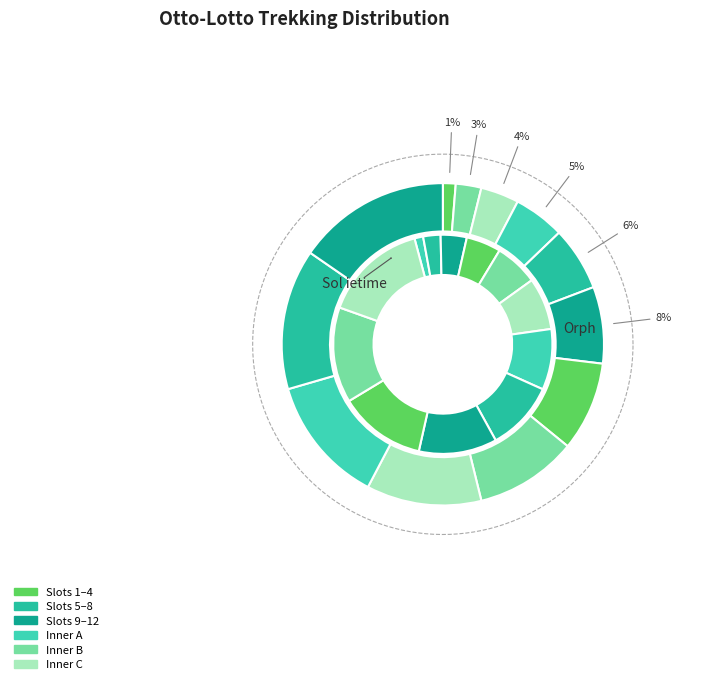

How many segments does this pie chart have?

12